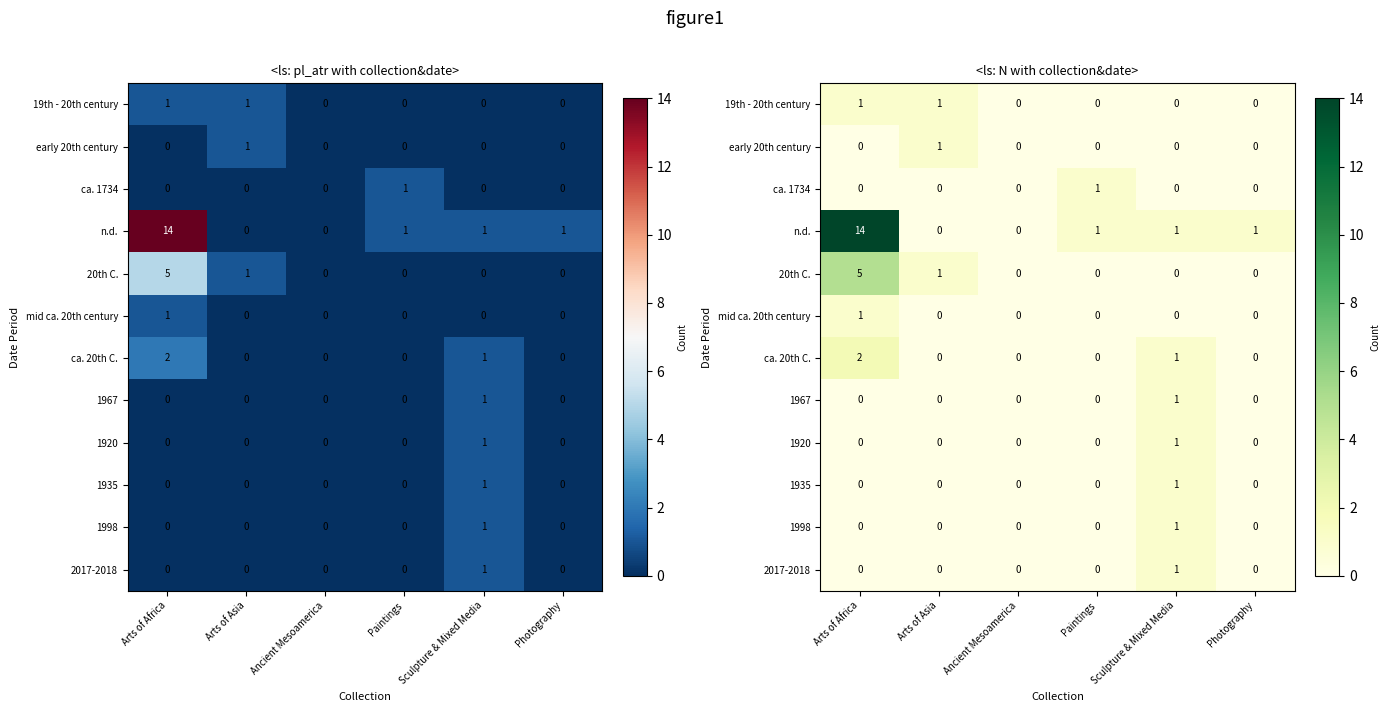

Which label corresponds to the smallest value in the chart?

Ancient Mesoamerica